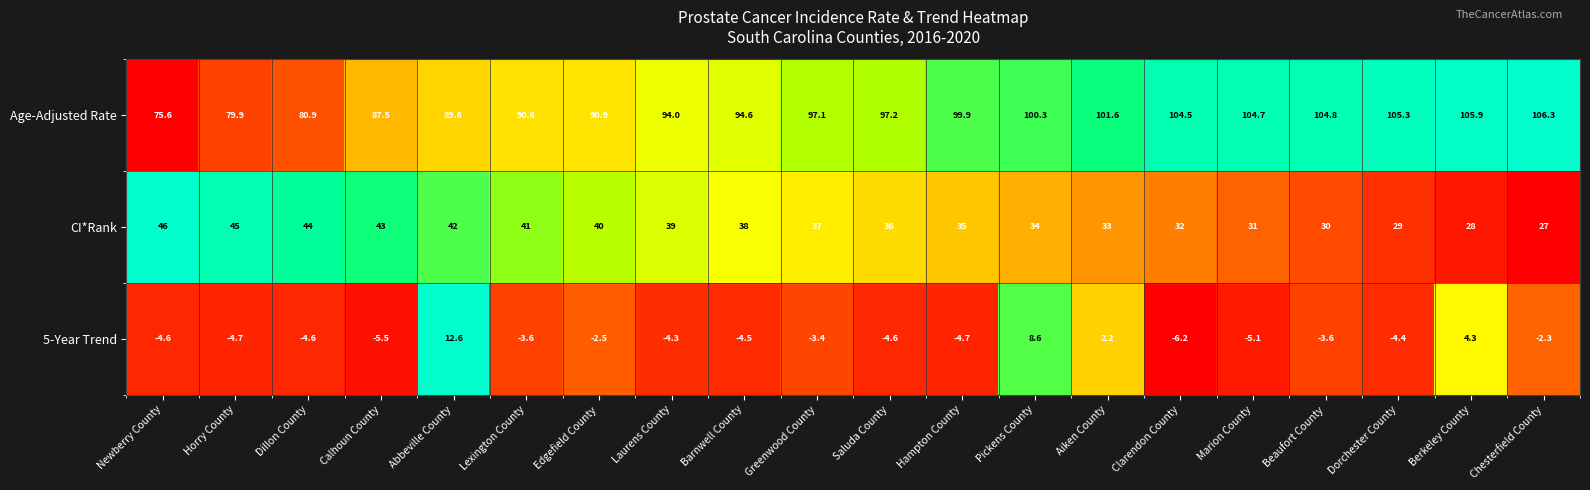

The CI*Rank series shows 21.5 at Horry County. True or false?

False